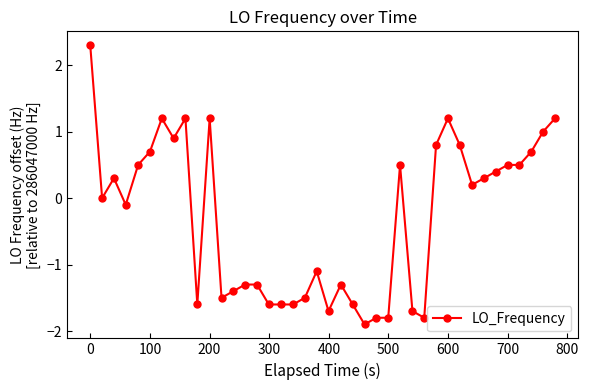

What is the greatest value displayed?

2.3